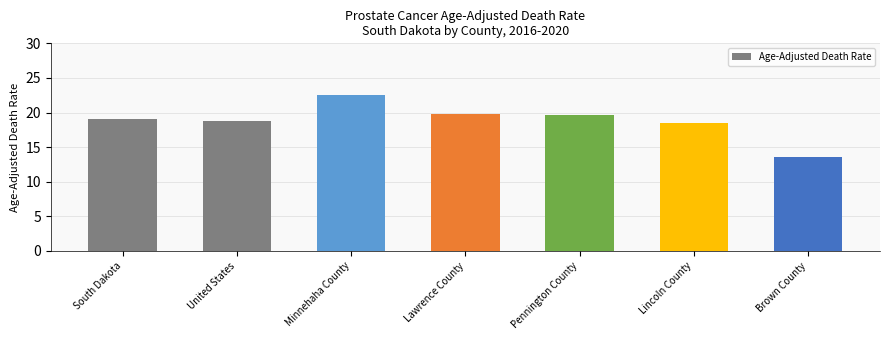

What is the value of the 5th bar from the left?

19.6